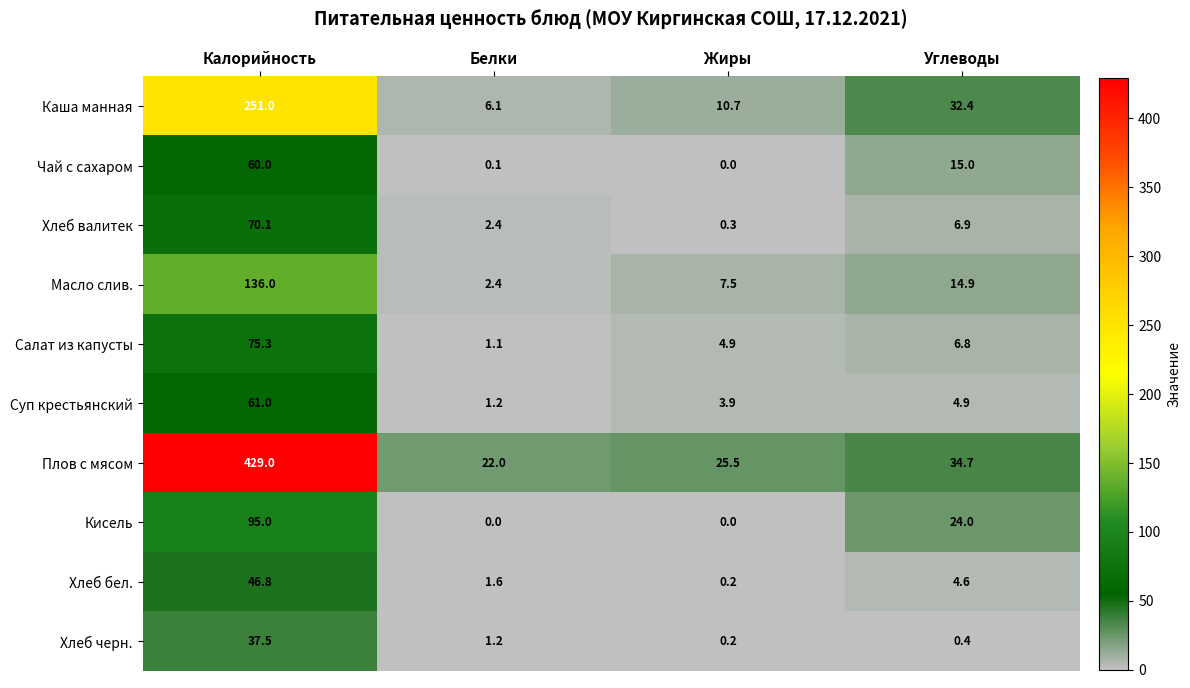

List the series in order of their peak value, lowest first.

Хлеб черн., Хлеб бел., Чай с сахаром, Суп крестьянский, Хлеб валитек, Салат из капусты, Кисель, Масло слив., Каша манная, Плов с мясом